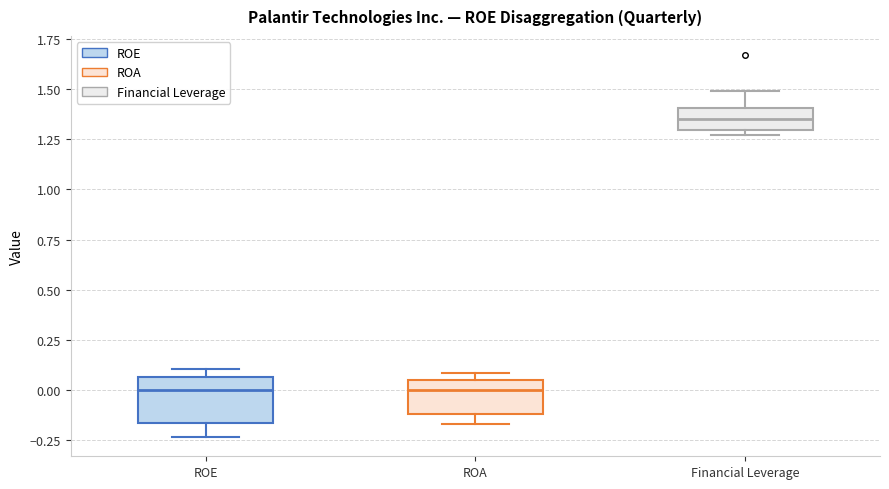

Reading left to right, read every box against the y-axis: the position of its median line, the range the box covers, and the ends of its whiskers. The values are not printed on the chart, so give them approximately, as read against the axis.

ROE: median 0.00, box -0.15 to 0.05, whiskers -0.25 to 0.10
ROA: median 0.00, box -0.10 to 0.05, whiskers -0.15 to 0.10
Financial Leverage: median 1.35, box 1.30 to 1.40, whiskers 1.25 to 1.50